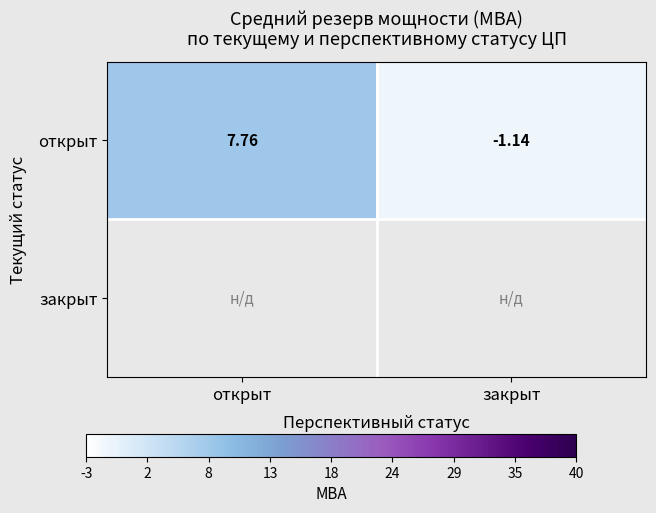

What is the sum of the открыт values at закрыт and открыт?

6.6